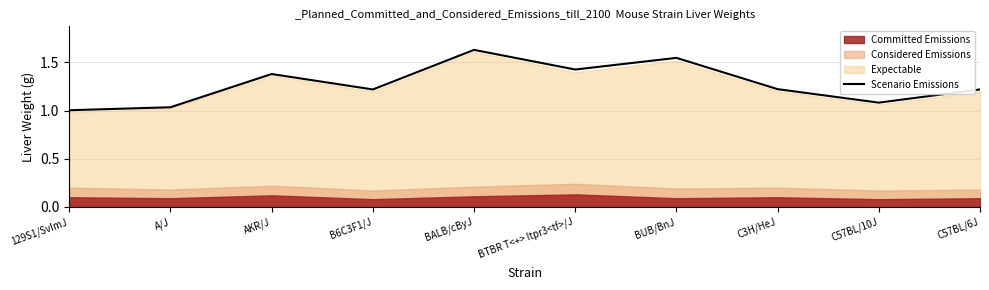

The chart shows a value of 1.2 at B6C3F1/J. True or false?

True